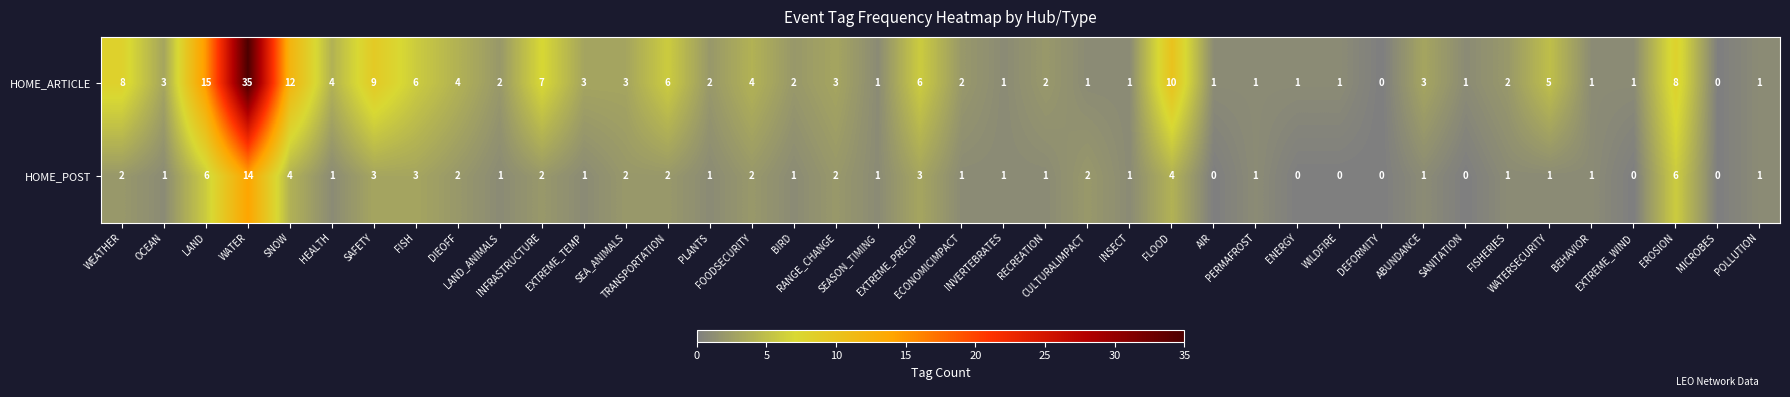

How many series are shown in this chart?

2